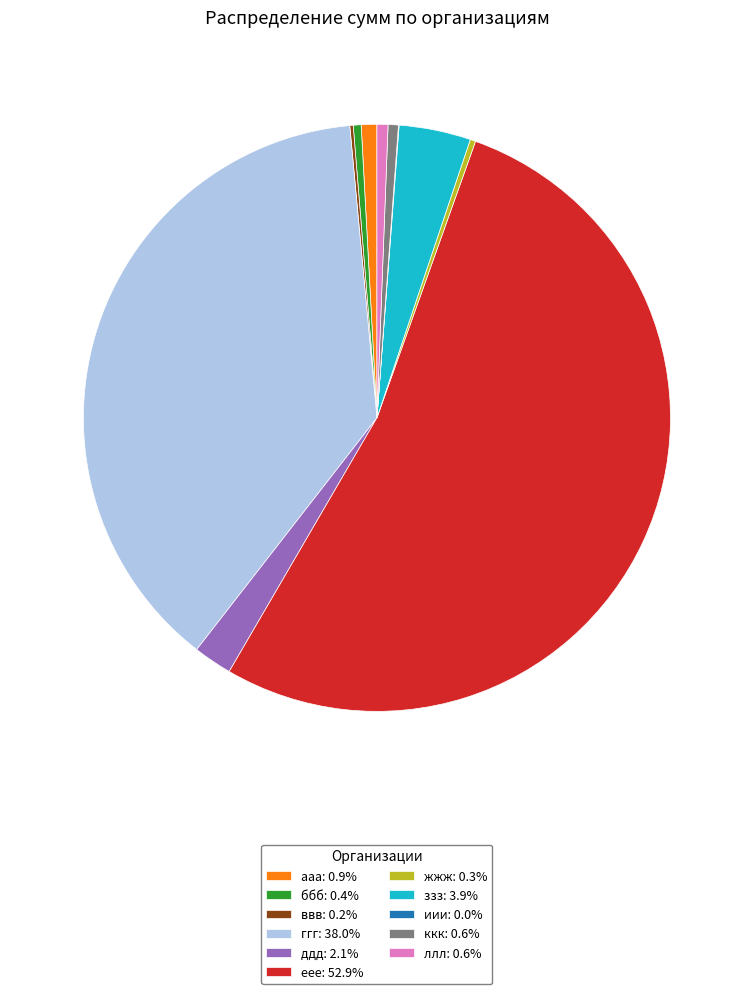

Is еее: 52.9% the majority of the pie?

Yes